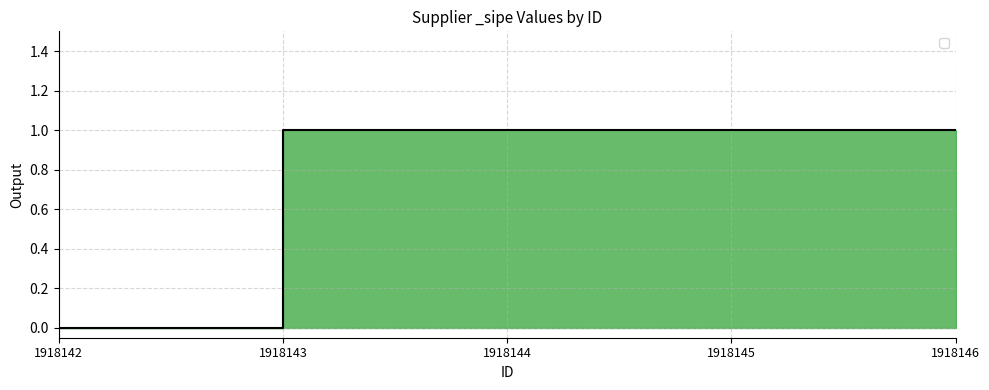

True or false: the data has more than 2 interior local peaks.

False